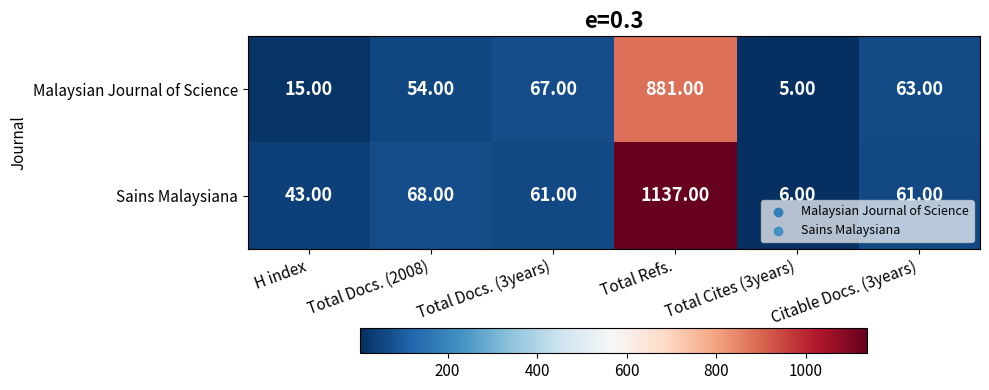

Which label corresponds to the largest value in the chart?

Total Refs.